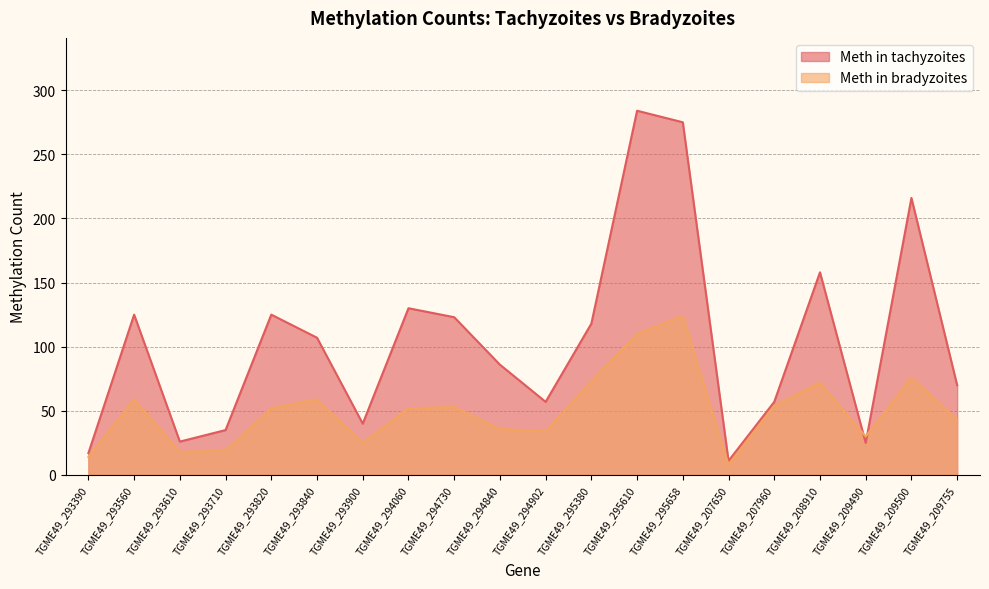

At which label does Meth in bradyzoites first exceed 52?

TGME49_293560